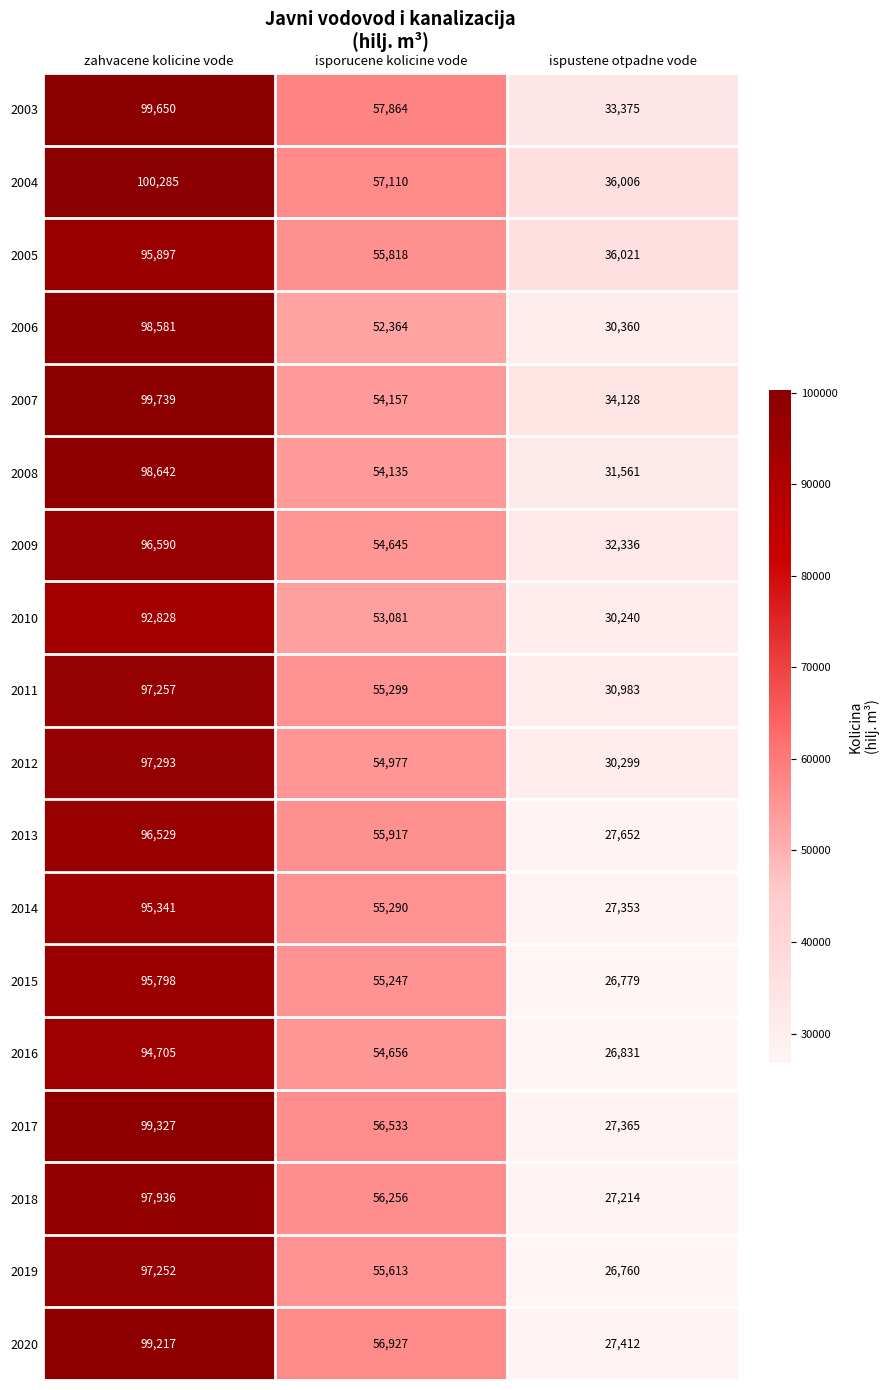

What is the total value across all series at zahvacene kolicine vode?

1752867